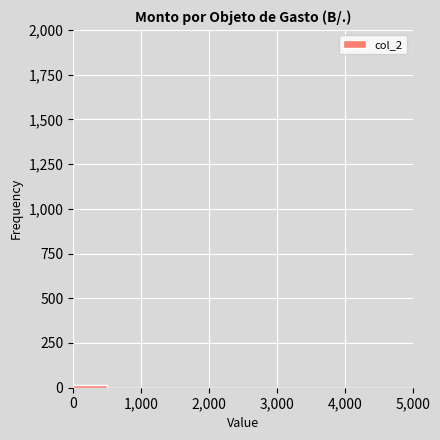

Reading left to right, transcribe this chart: for each bar, give the range it covers on the x-axis and its height. The values are not printed on the chart, so give them approximately, as read against the axis.

0 to 500: under 50
500 to 1000: 0
1000 to 1500: 0
1500 to 2000: 0
2000 to 2500: 0
2500 to 3000: 0
3000 to 3500: 0
3500 to 4000: 0
4000 to 4500: 0
4500 to 5000: 0